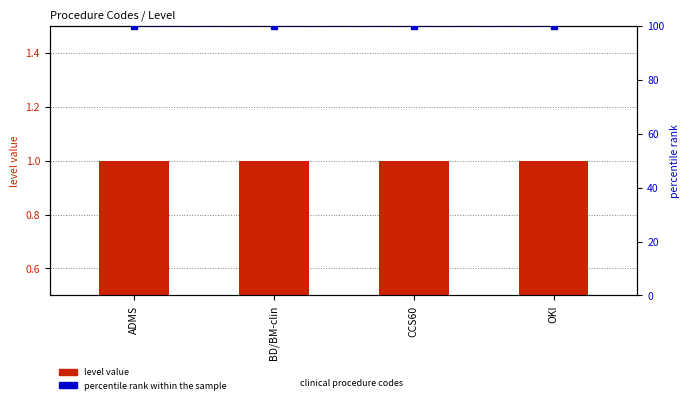

What is the sum of all percentile rank within the sample values?

400